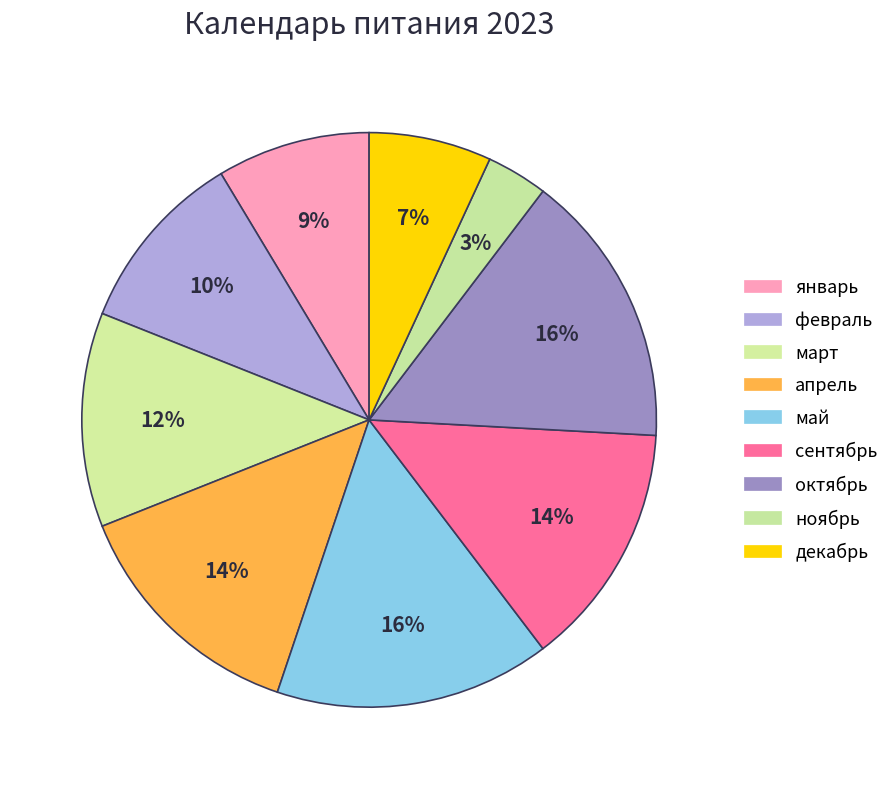

How many segments does this pie chart have?

9